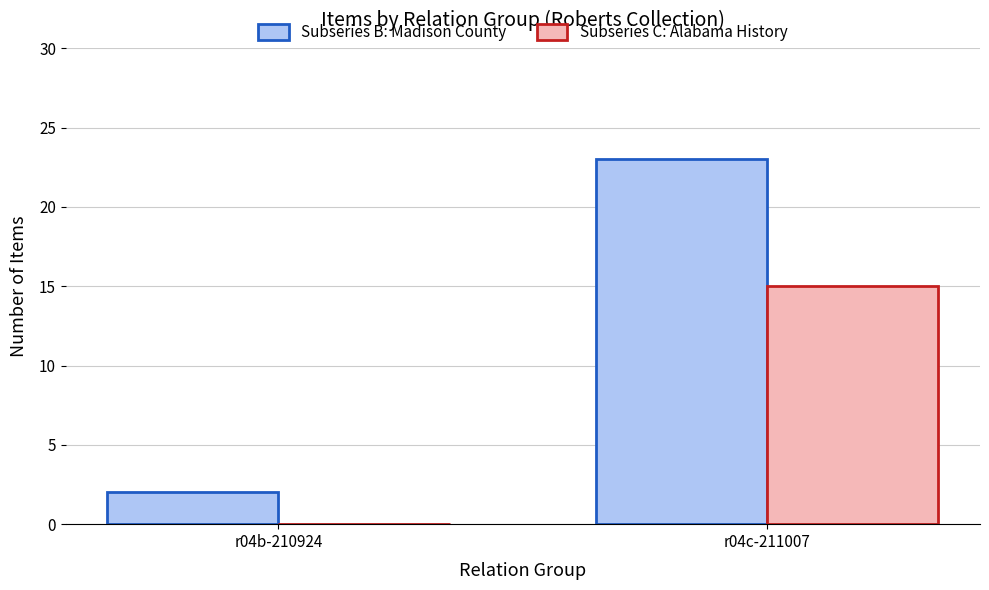

Count the number of data series in this chart.

2